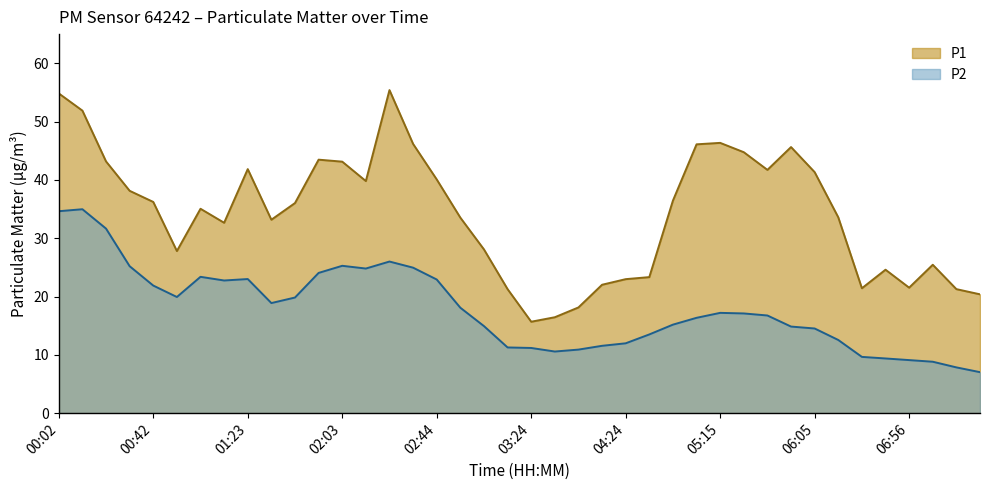

Which series changed the most between 00:32 and 04:24?

P1